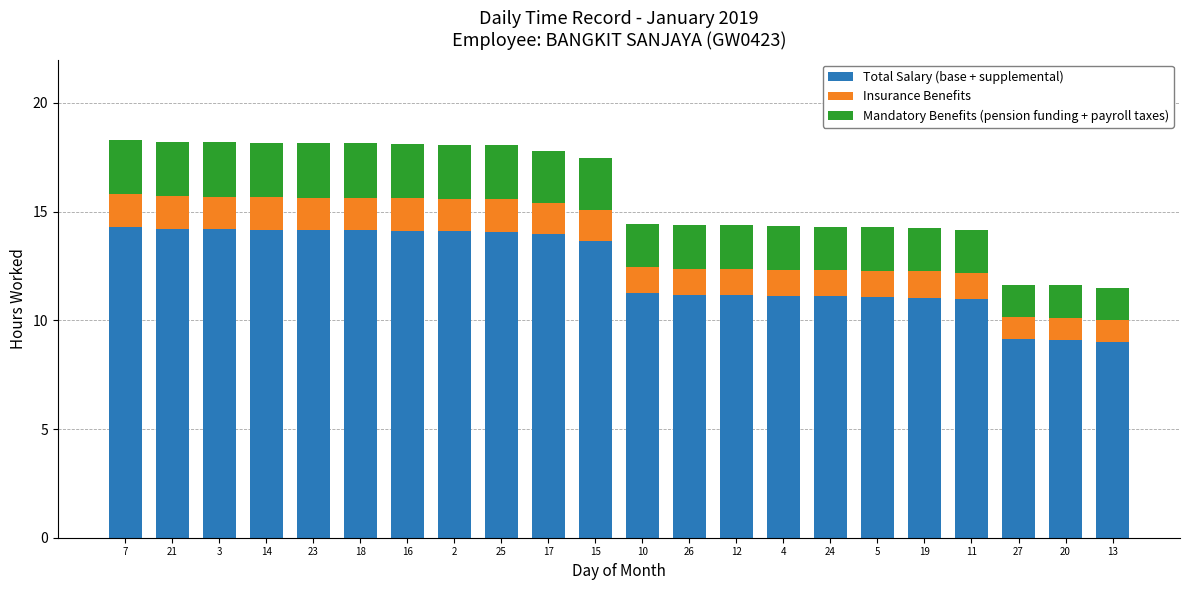

What is the difference between the maximum and minimum values in the Total Salary (base + supplemental) series?

5.3